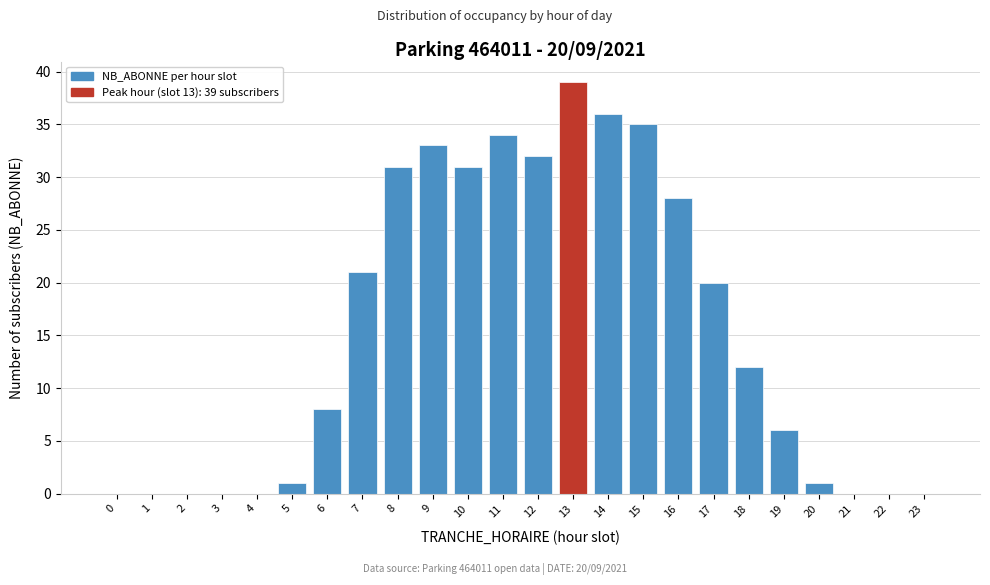

Reading right to left, list all the values displayed in this chart.

23=0	22=0	21=0	20=1	19=6	18=12	17=20	16=28	15=35	14=36	13=39	12=32	11=34	10=31	9=33	8=31	7=21	6=8	5=1	4=0	3=0	2=0	1=0	0=0